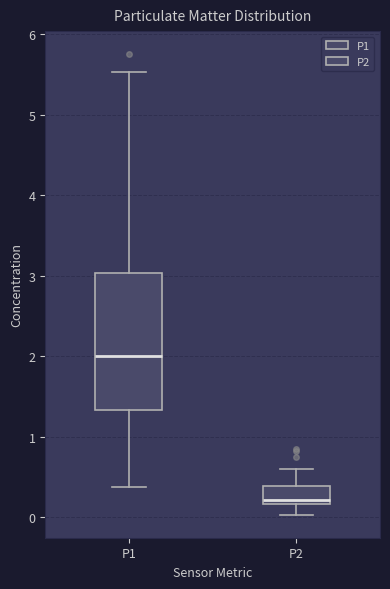

Where does the lower whisker of the box for P2 end on the y-axis? The values are not printed on the chart, so give them approximately, as read against the axis.

0.0